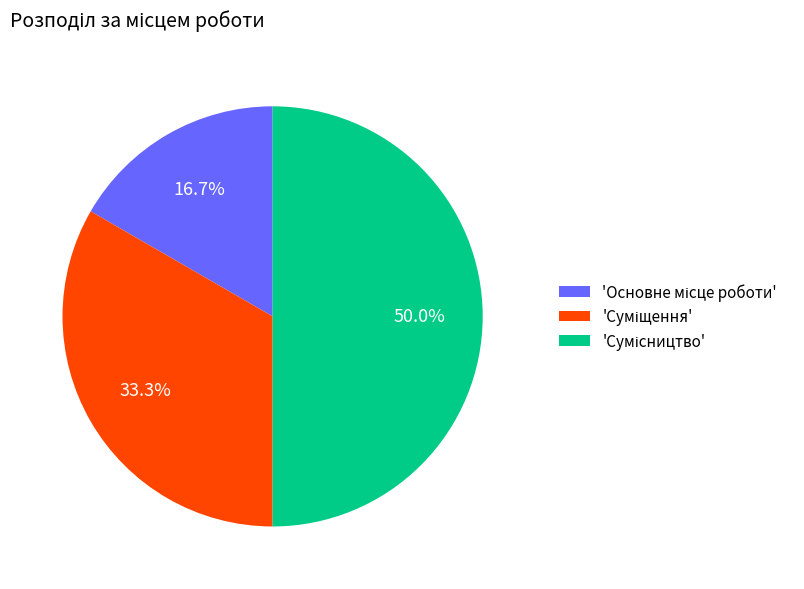

Count the number of slices in the pie.

3